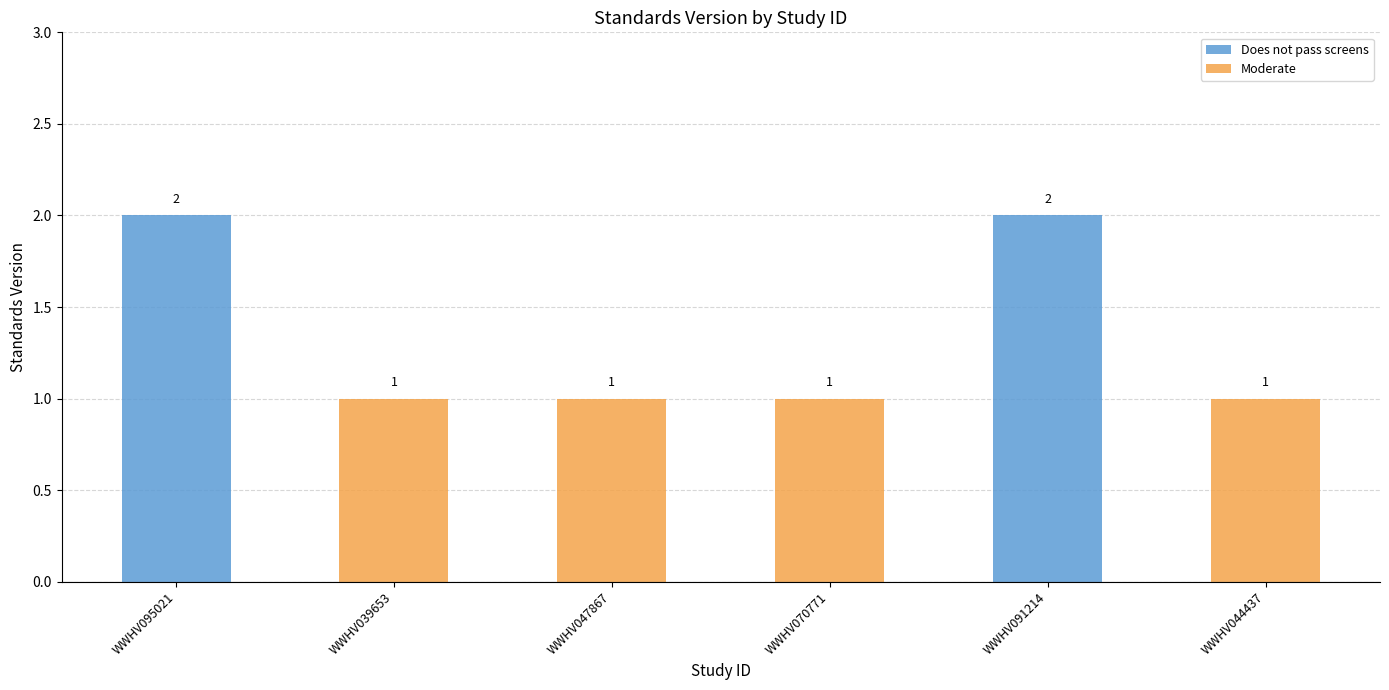

Reading right to left, extract all data points from this chart.

1	2	1	1	1	2